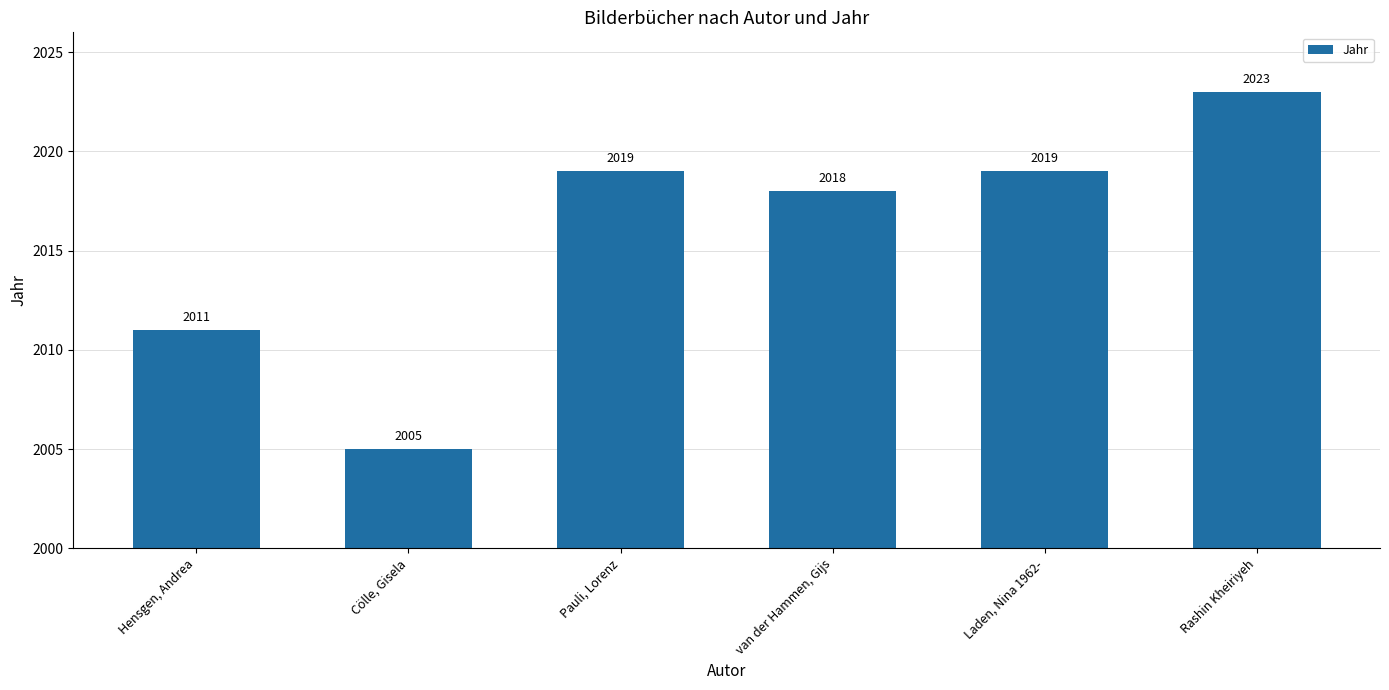

Between Rashin Kheiriyeh and Cölle, Gisela, which is larger?

Rashin Kheiriyeh